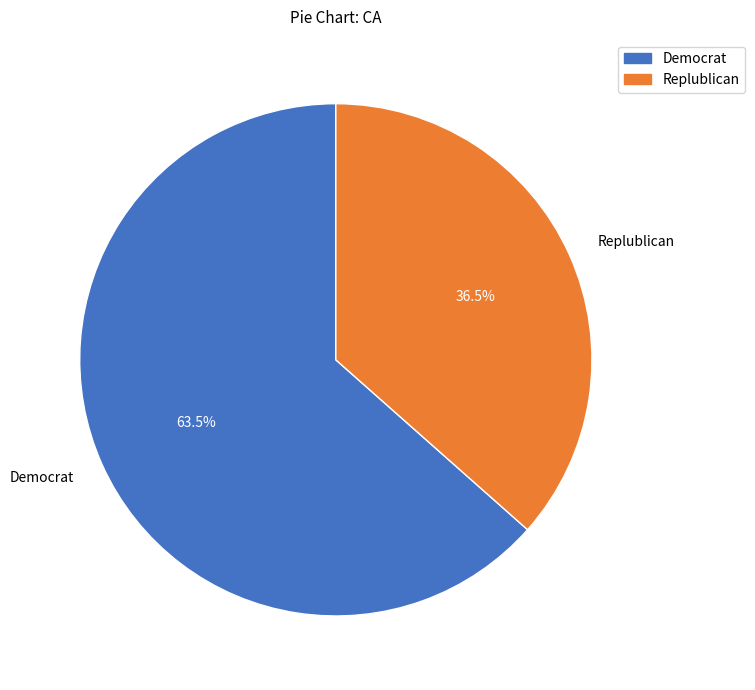

Does any single category account for the majority?

Yes